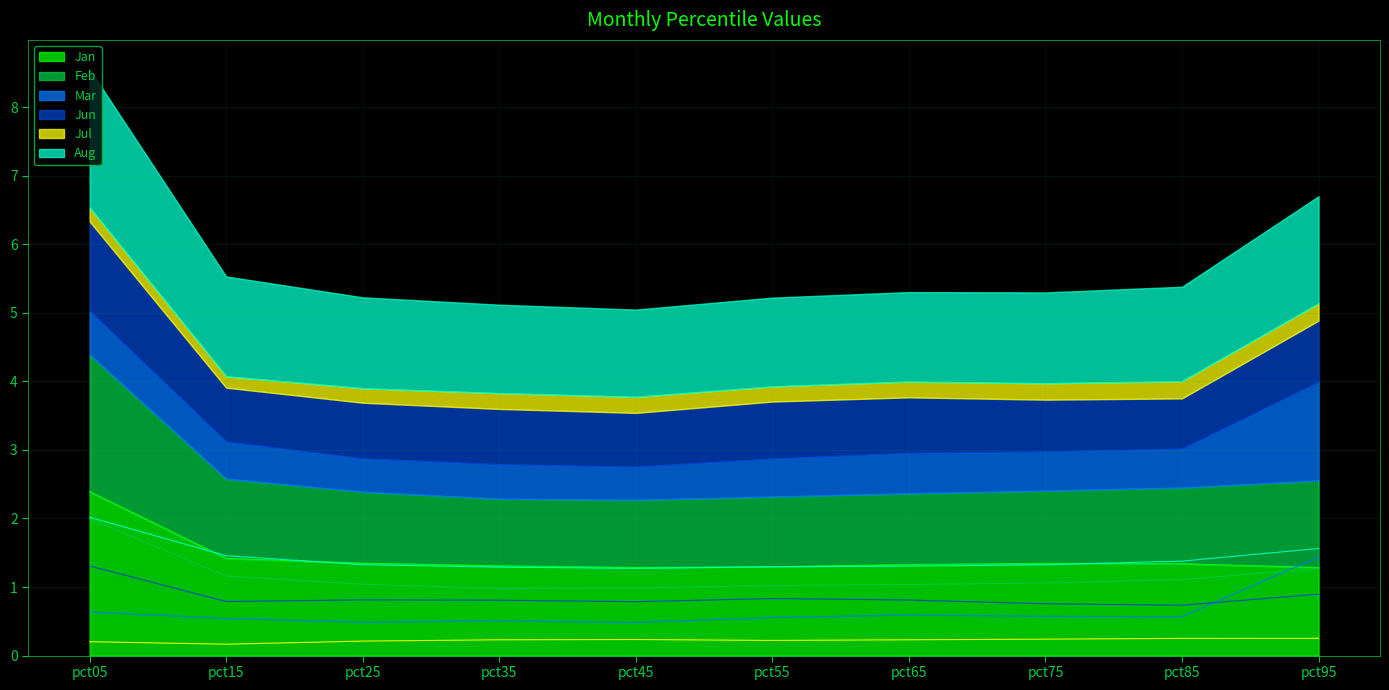

Which label corresponds to the smallest value in the chart?

pct15